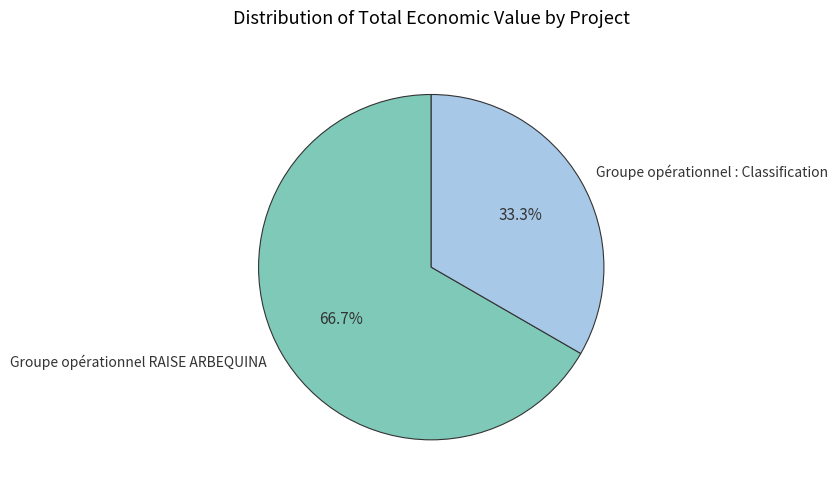

Which category has the biggest portion of the pie?

Groupe opérationnel RAISE ARBEQUINA